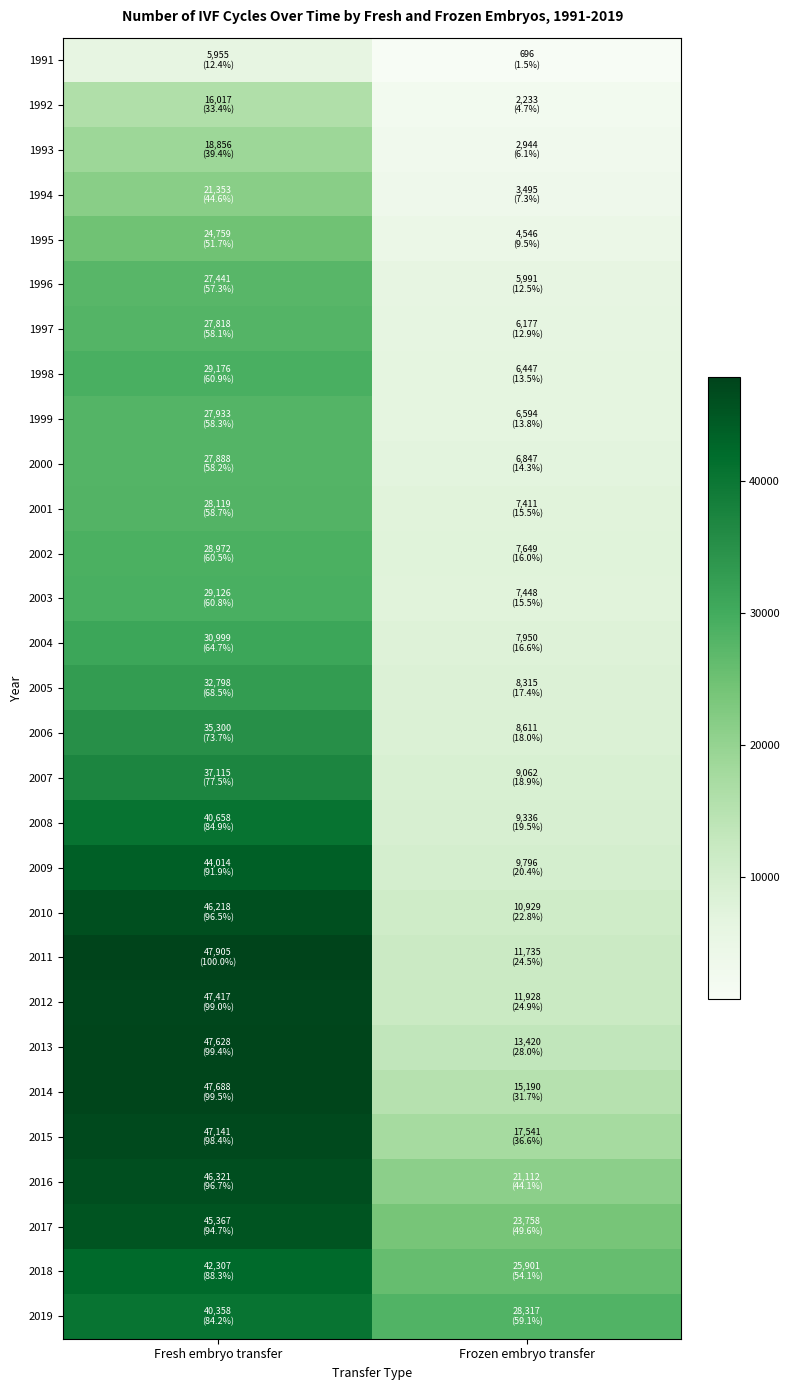

Rank the series by their maximum value, from highest to lowest.

2011, 2014, 2013, 2012, 2015, 2016, 2010, 2017, 2009, 2018, 2008, 2019, 2007, 2006, 2005, 2004, 1998, 2003, 2002, 2001, 1999, 2000, 1997, 1996, 1995, 1994, 1993, 1992, 1991